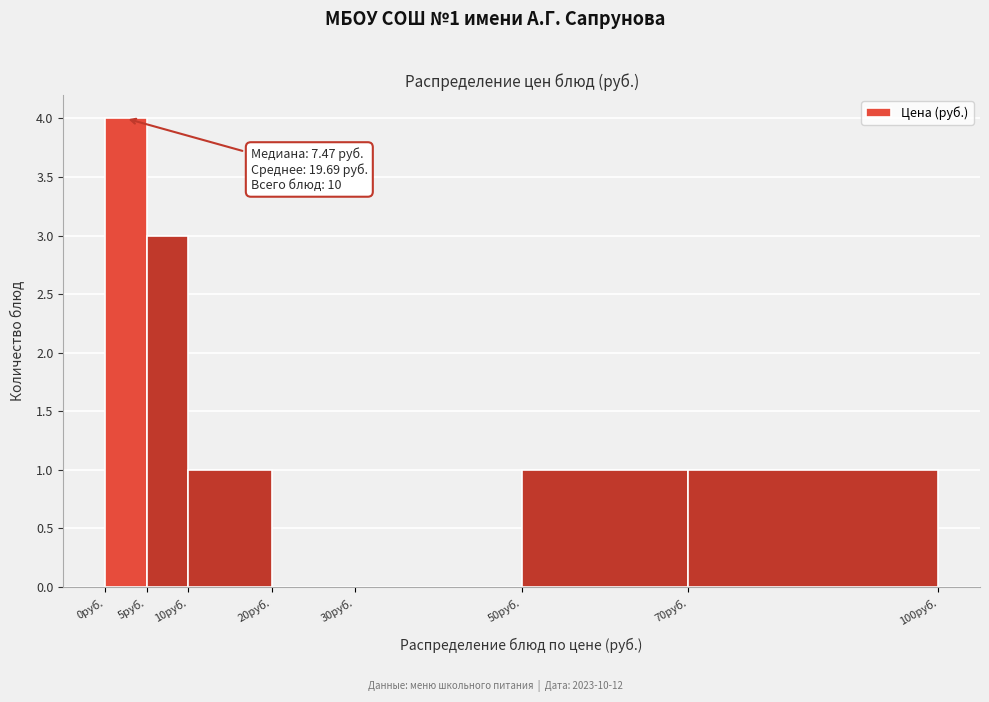

Which range on the x-axis has the tallest bar?

0 to 5